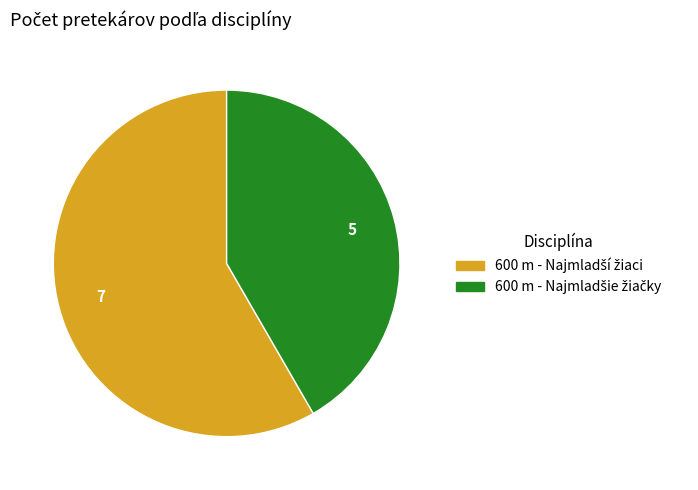

Is there a majority slice in this chart?

Yes